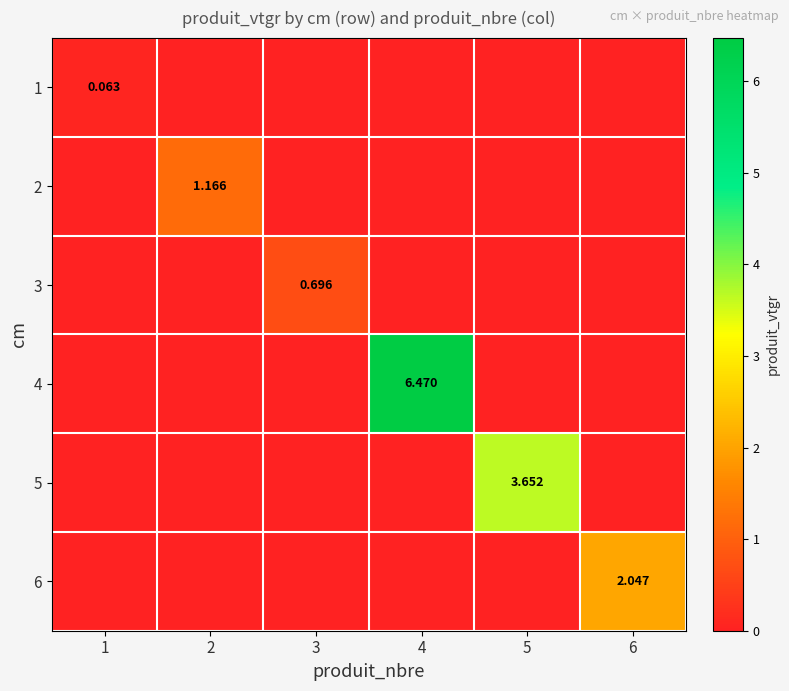

Is the value of 2 at 6 greater than the value of 6 at 1?

No